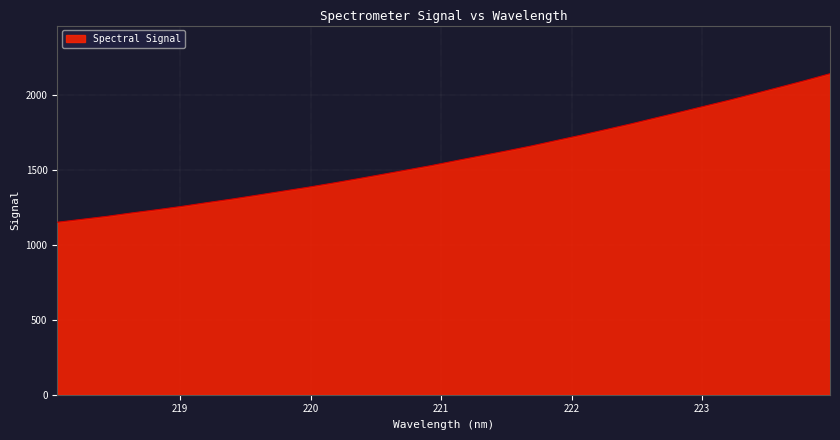

What is the difference between the maximum and minimum values?

992.7